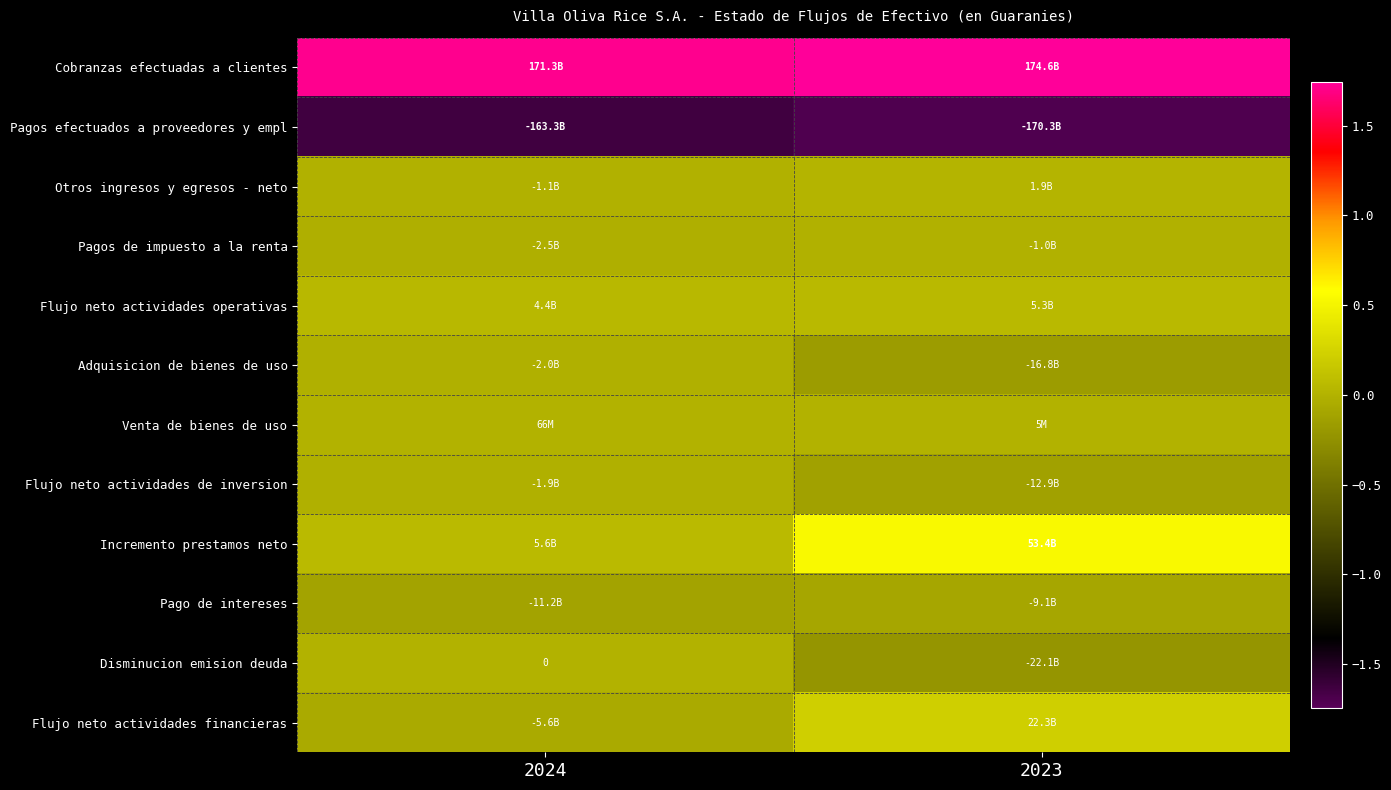

Which label corresponds to the smallest value in the chart?

2023